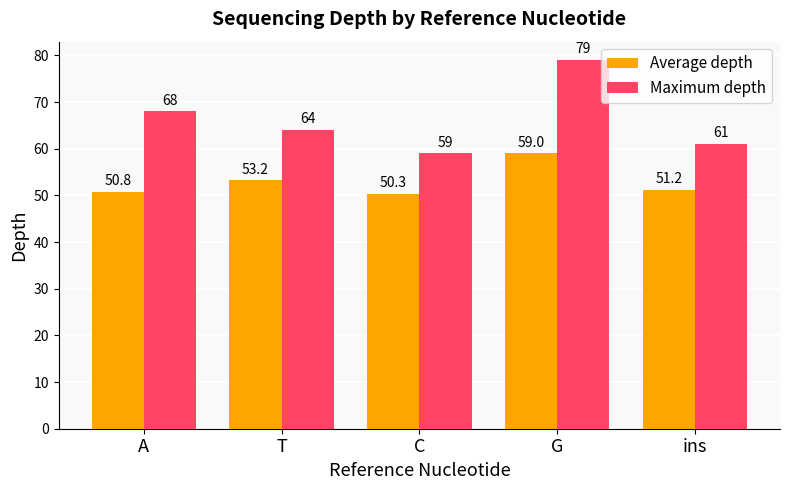

Between C and ins, which series saw the biggest shift?

Maximum depth